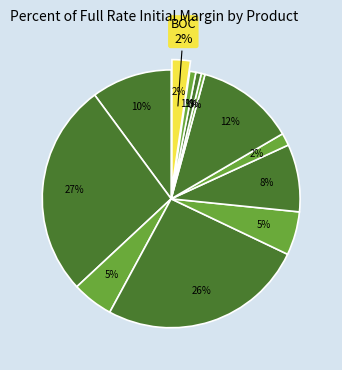

Does any single category account for the majority?

No